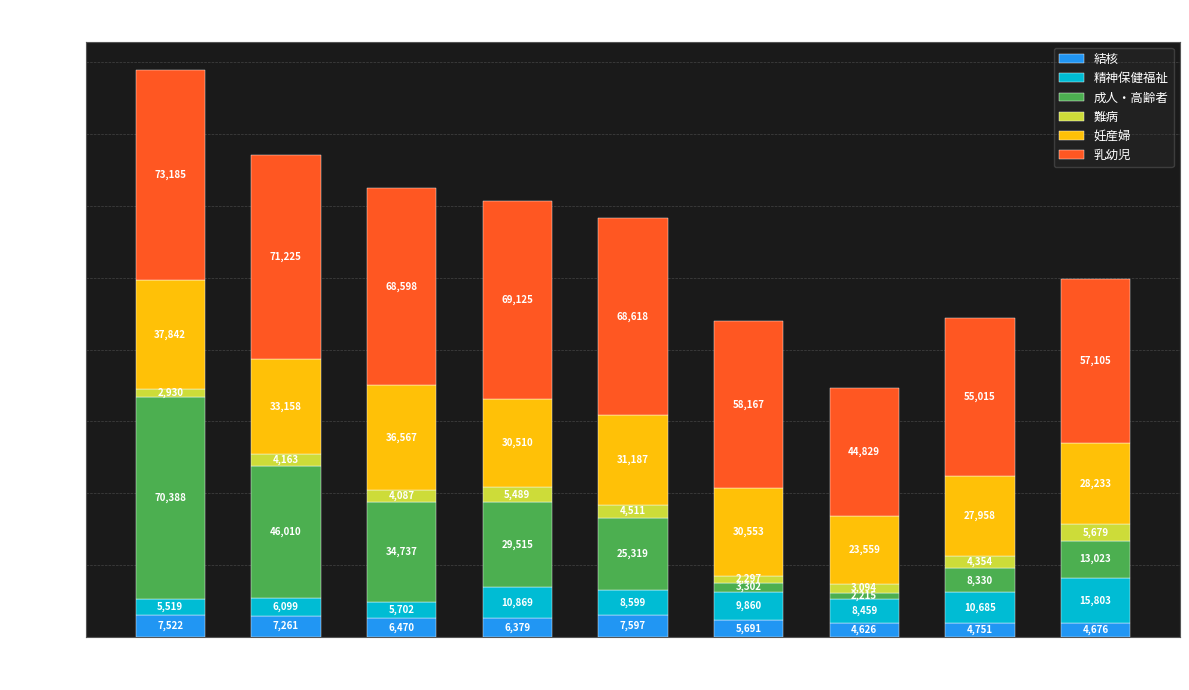

What is the minimum value for 結核?

4626